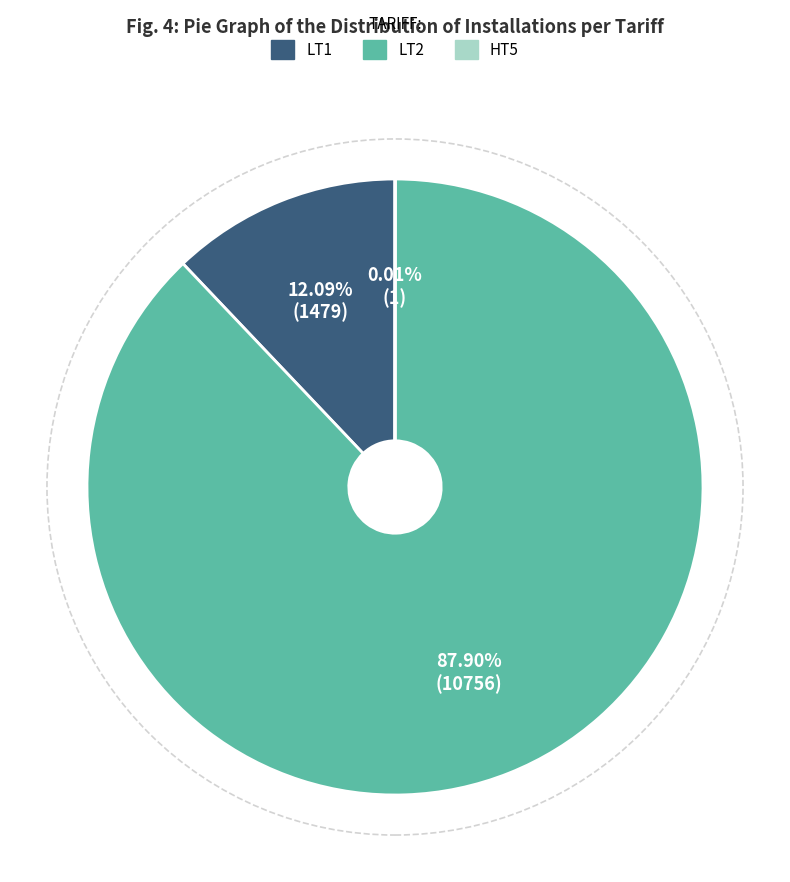

Does any single category account for the majority?

Yes